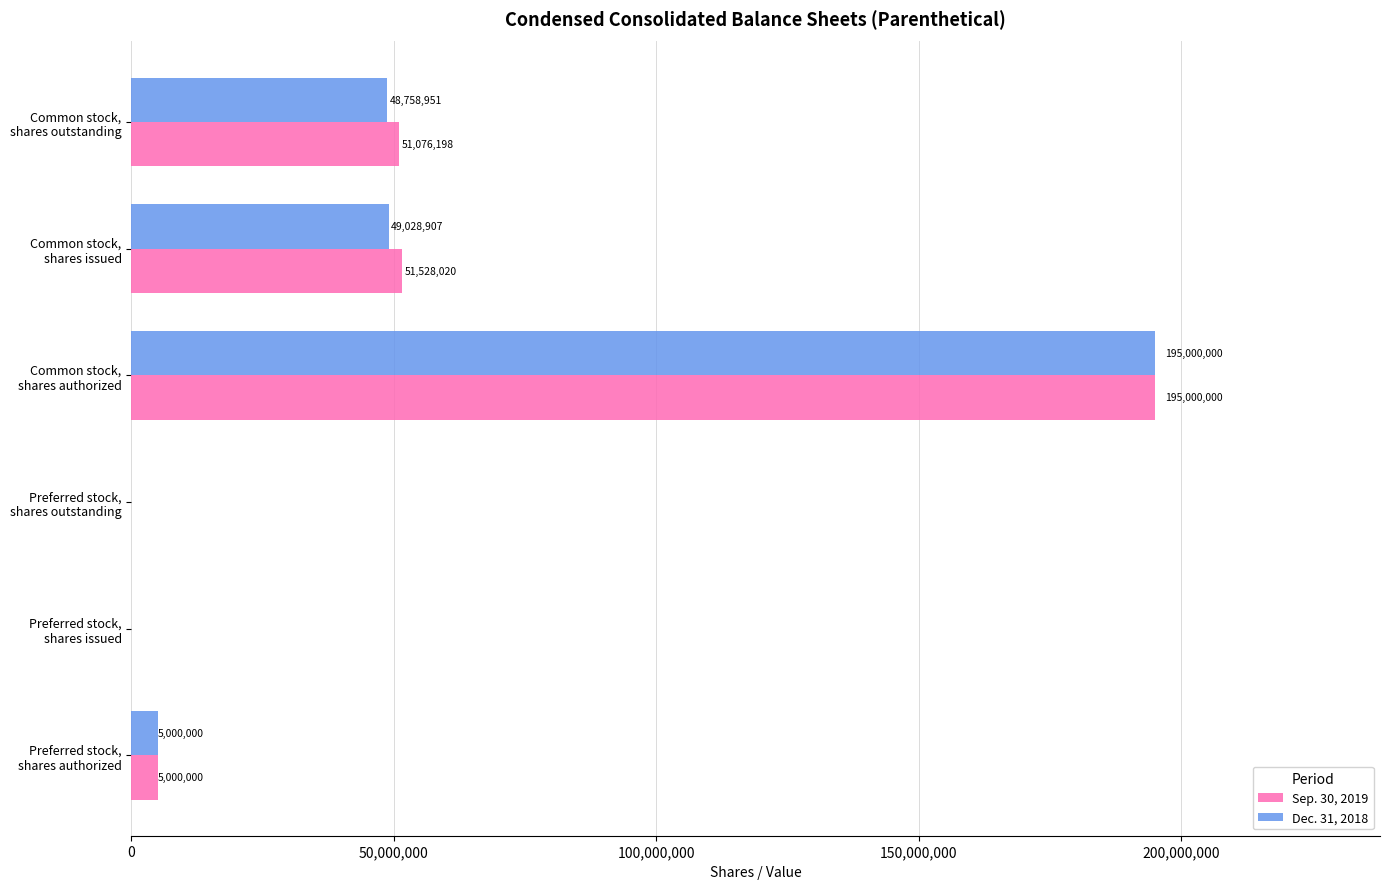

Which series has the largest total across all categories?

Sep. 30, 2019